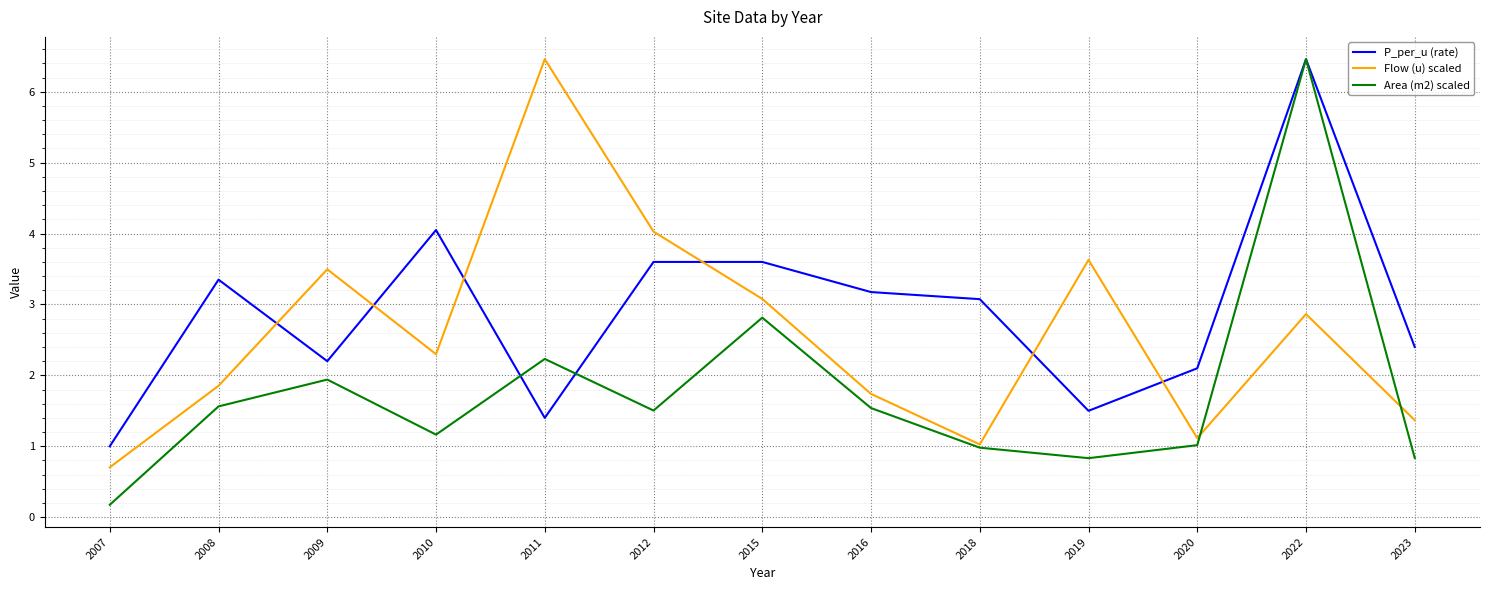

Between 2016 and 2020, which series saw the biggest shift?

P_per_u (rate)